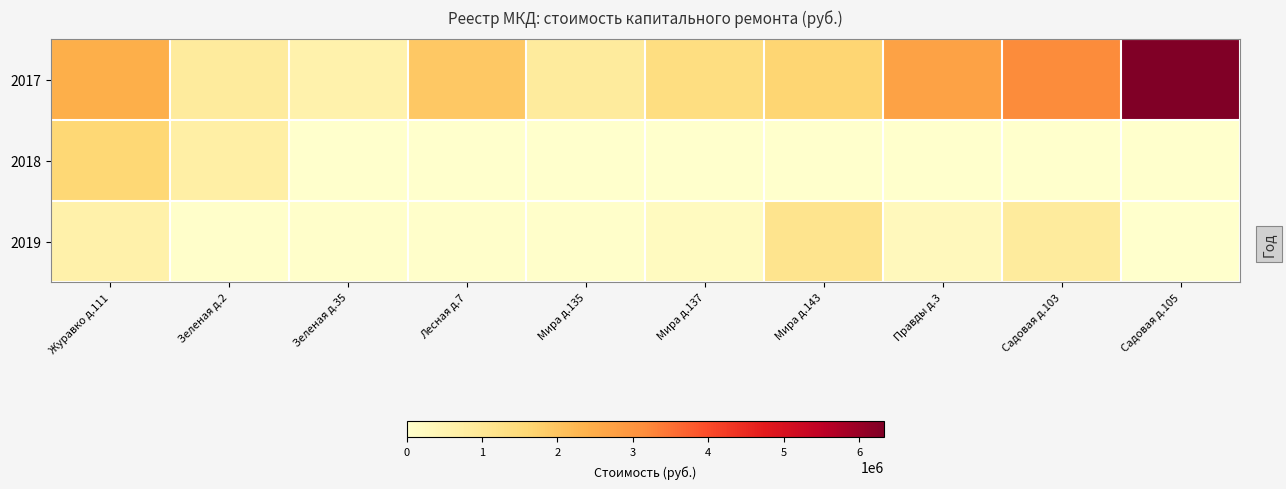

What is the greatest value displayed?

6331503.3